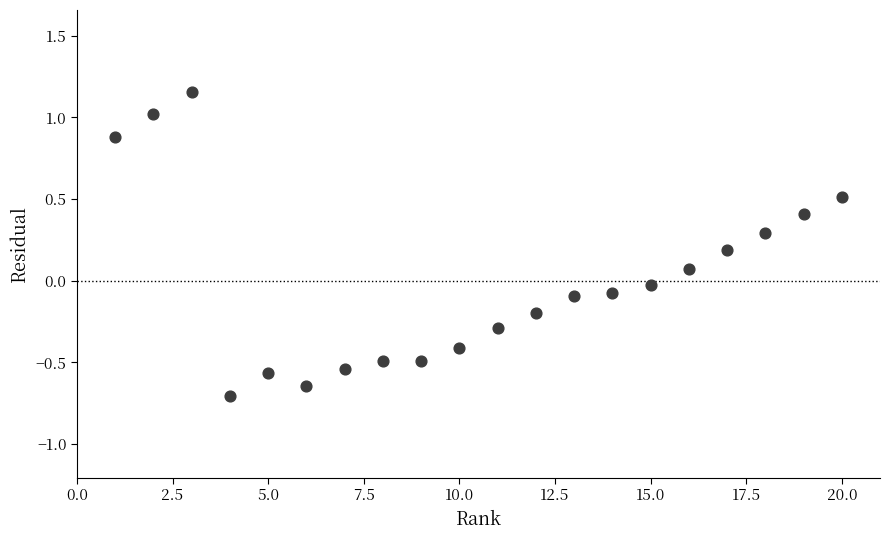

What is the range of X values (max minus min)?

19.0